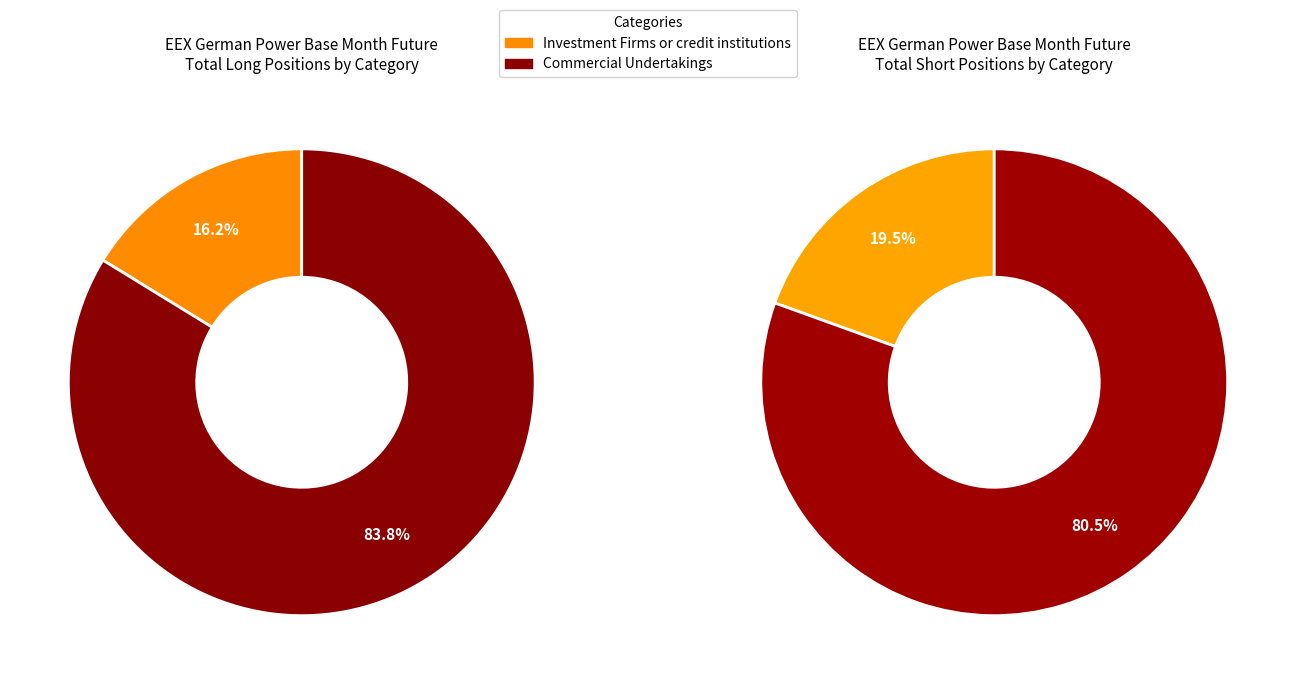

Is there any slice that represents more than half of the pie?

Yes